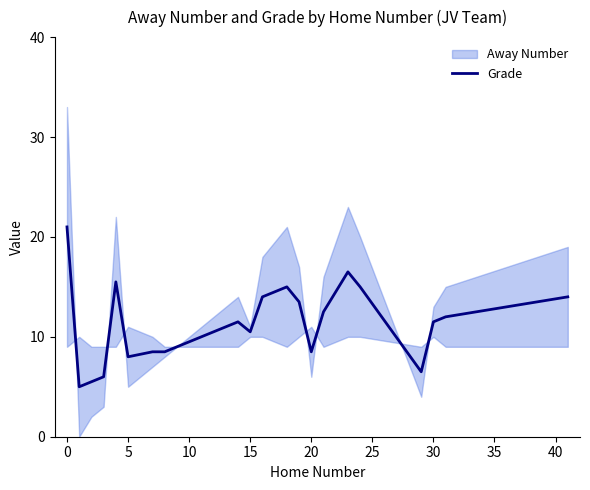

What is the sum of all values?

257.5